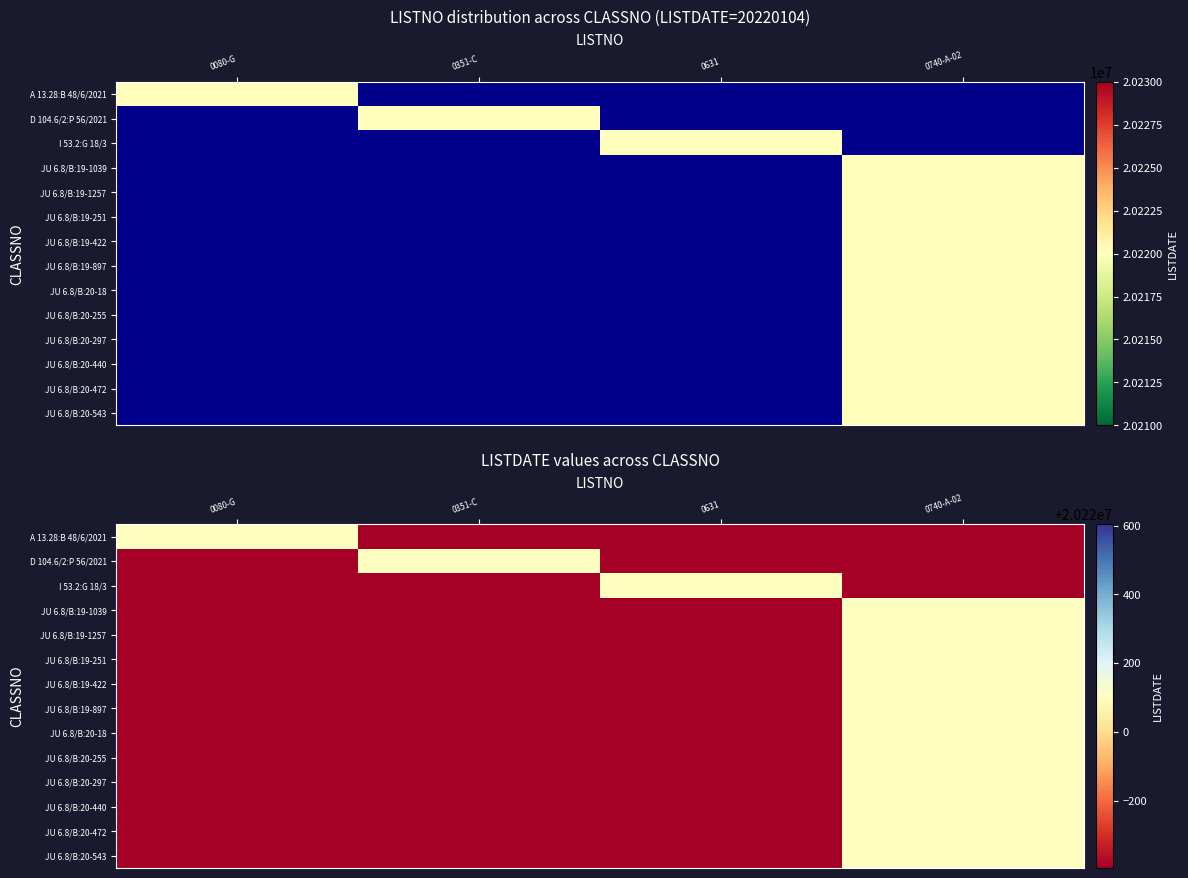

At which label does JU 6.8/B:20-440 reach its peak?

0740-A-02